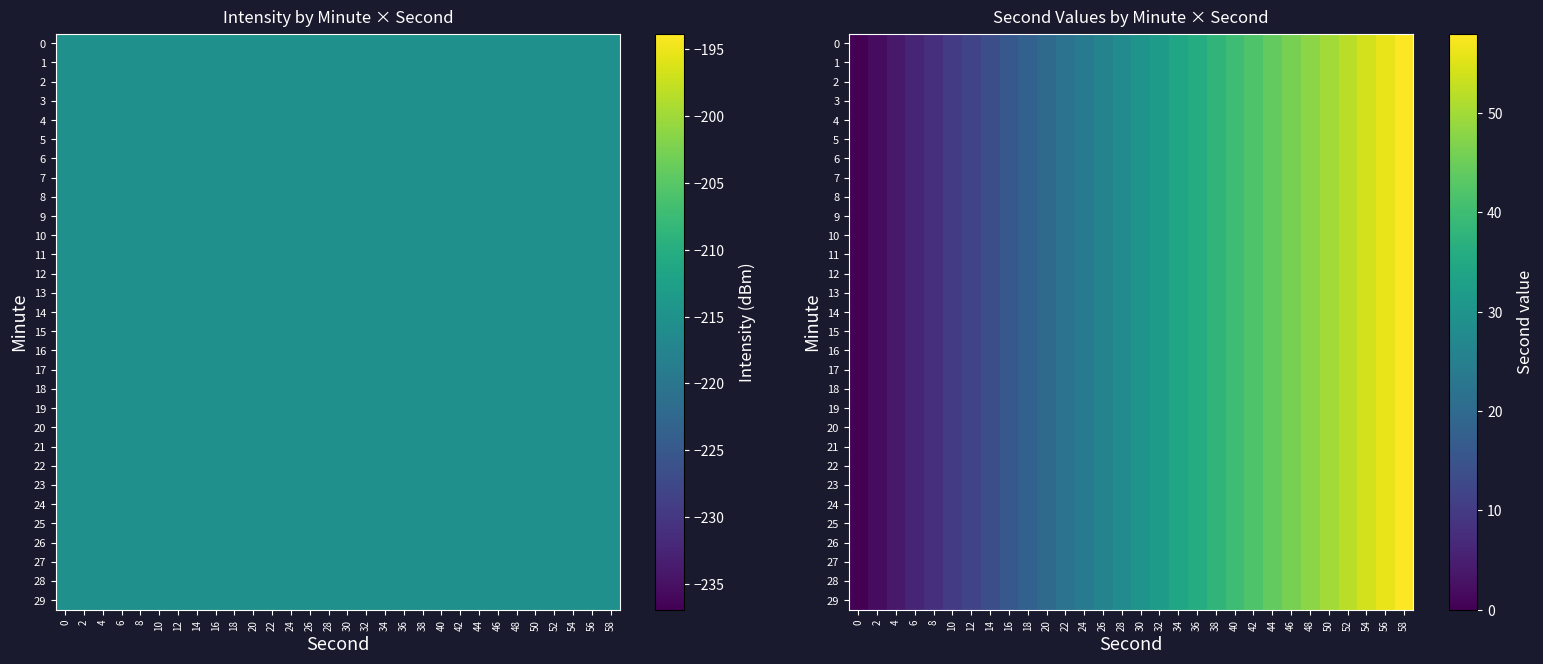

How many distinct data groups are displayed?

30